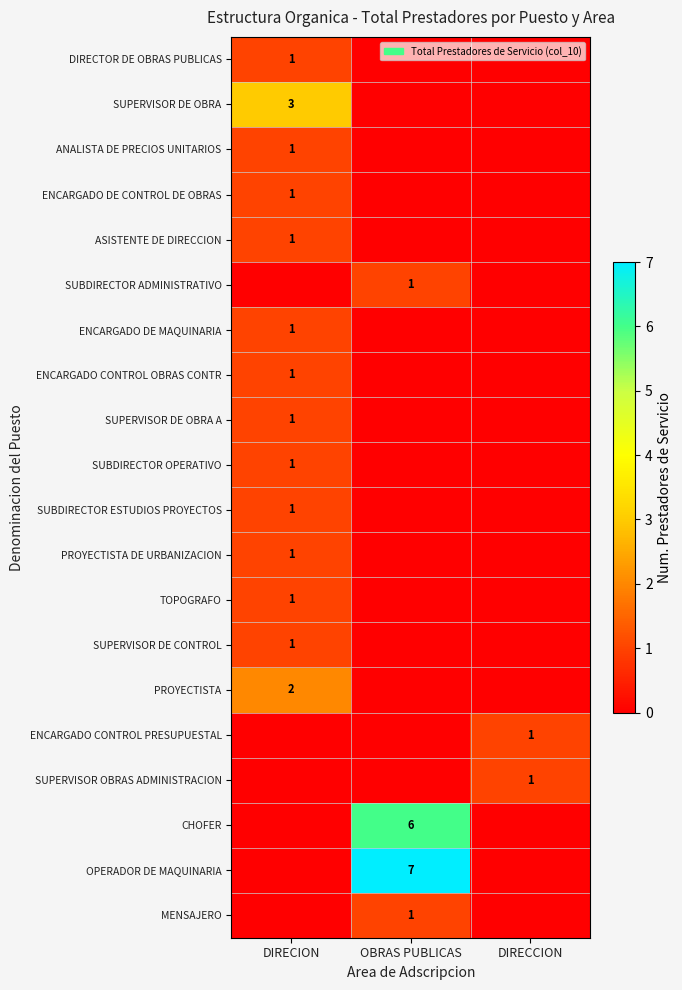

Is it true that SUBDIRECTOR OPERATIVO equals 0 at DIRECION?

False